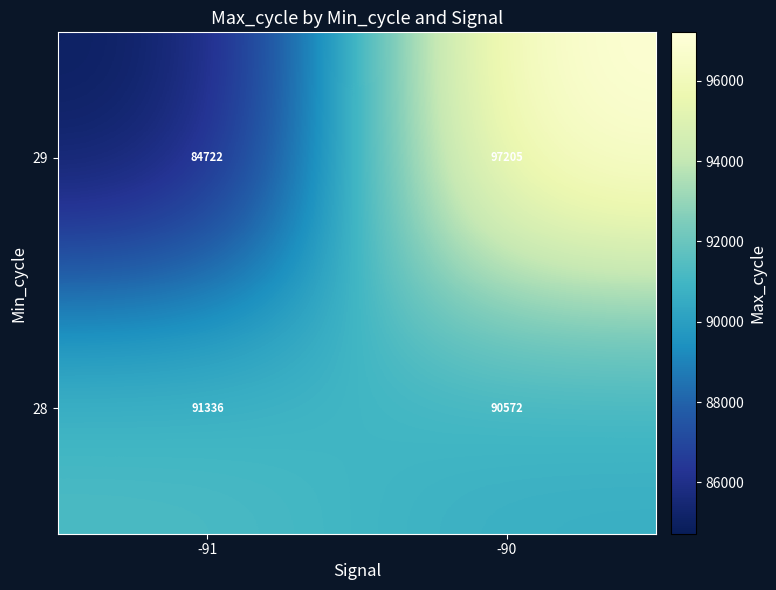

Where is 29 nearest to the value 90963?

-91